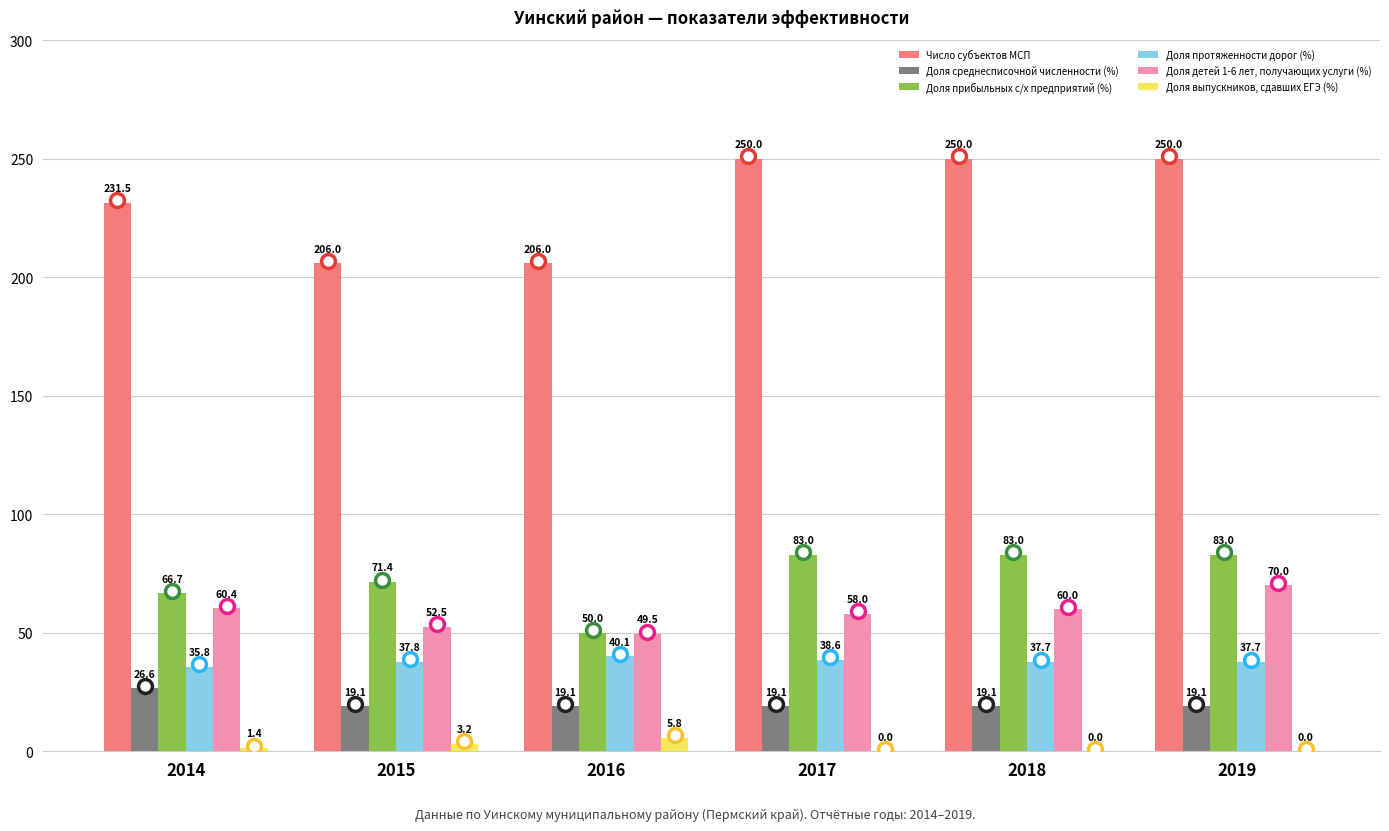

What is the greatest value displayed?

250.0